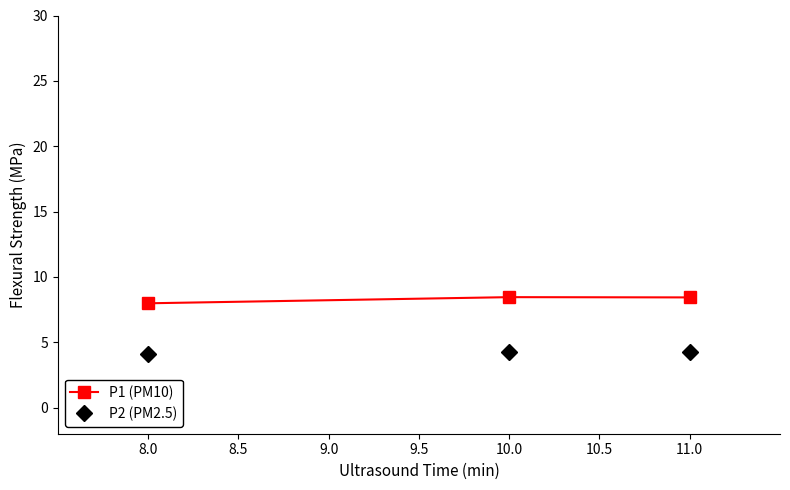

What is the sum of all P2 (PM2.5) values?

12.6